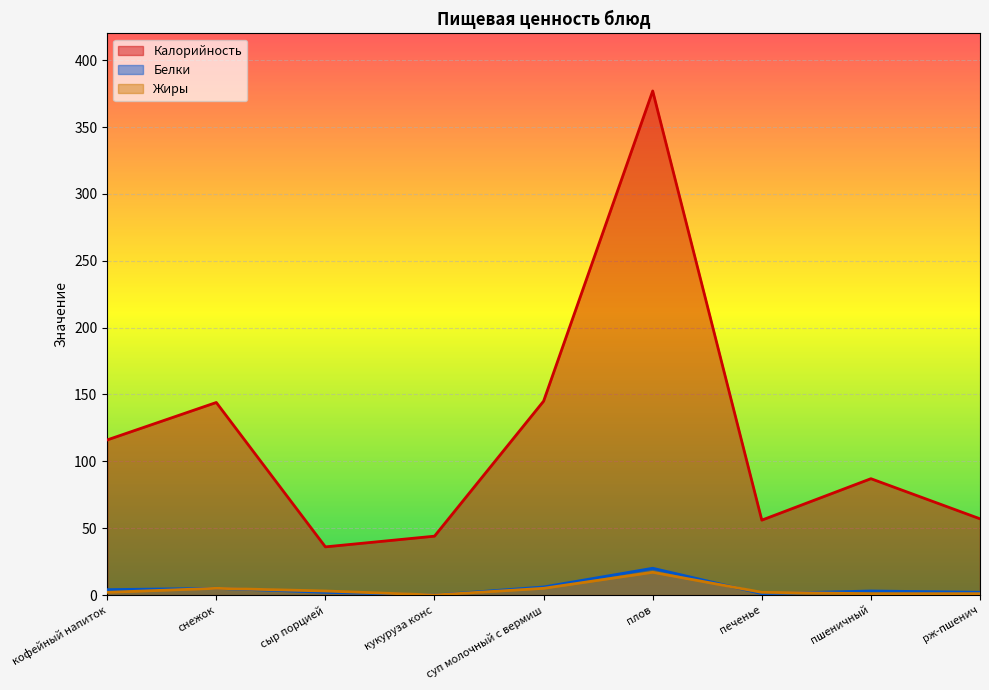

Which series has the widest spread of values?

Калорийность